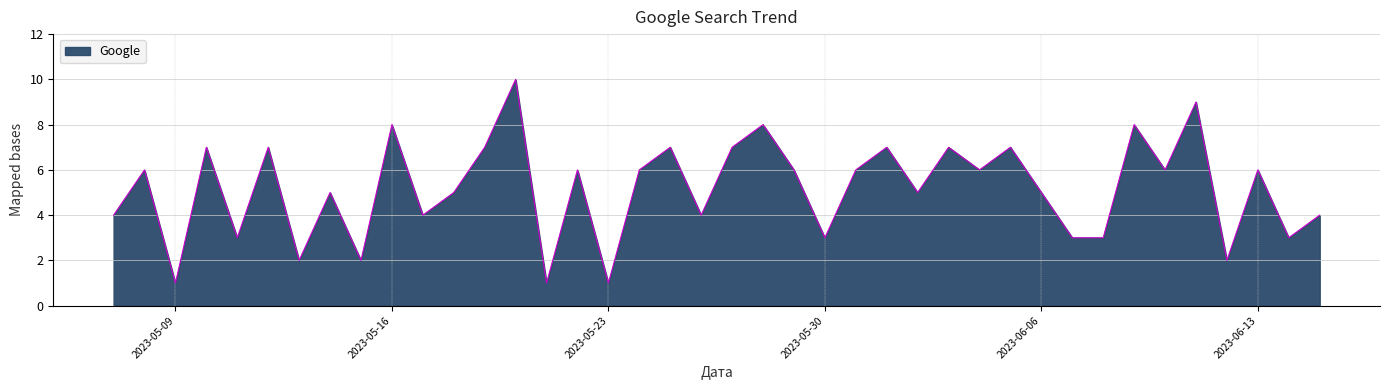

What is the maximum value shown in the chart?

10